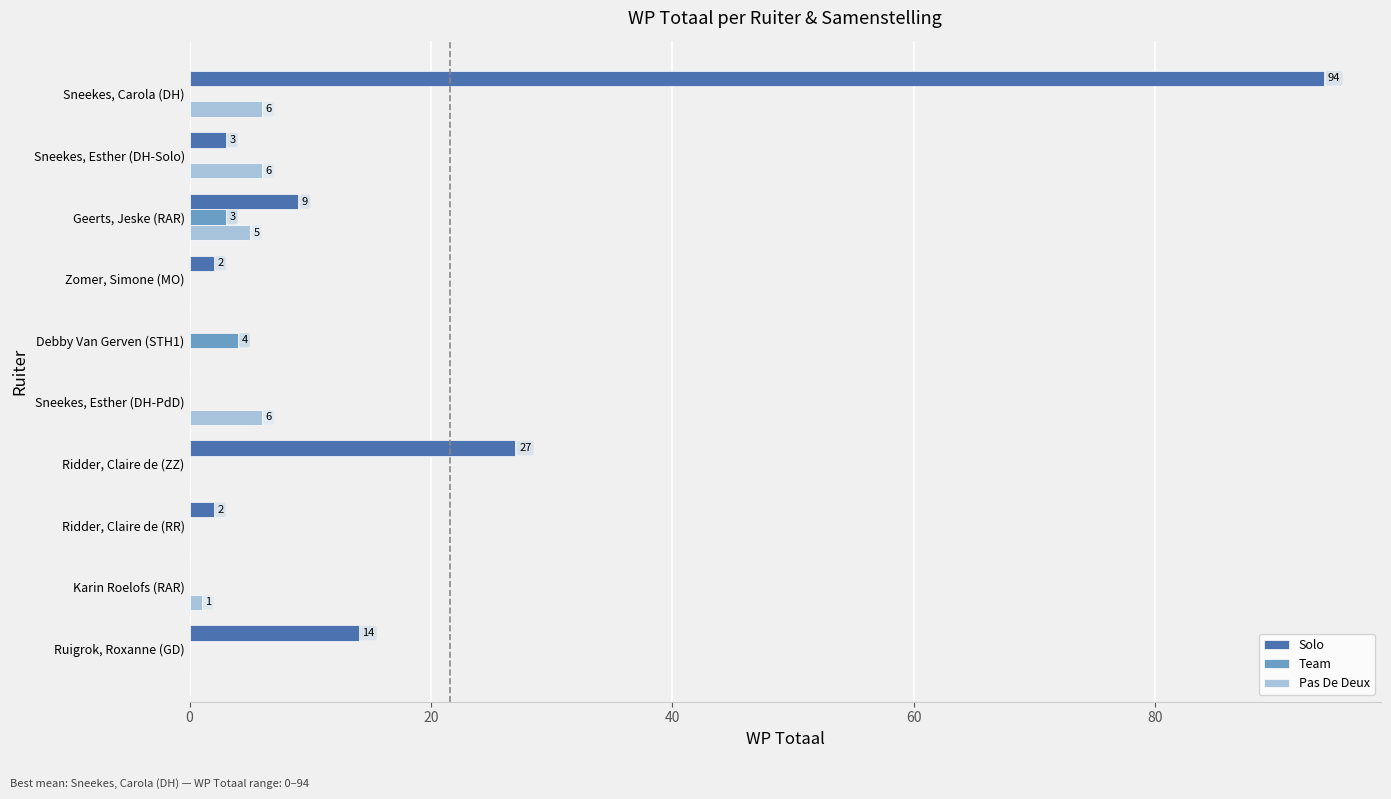

What are all the series names shown in the legend?

Solo, Team, Pas De Deux